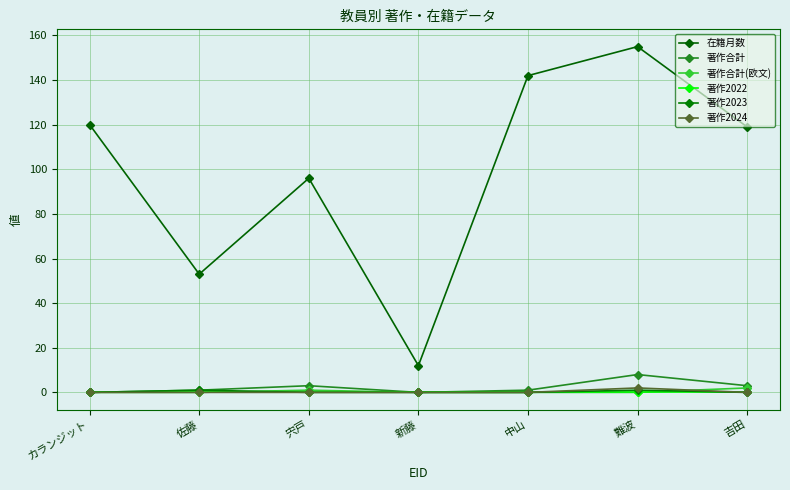

How many interior local peaks does the 在籍月数 series have?

2